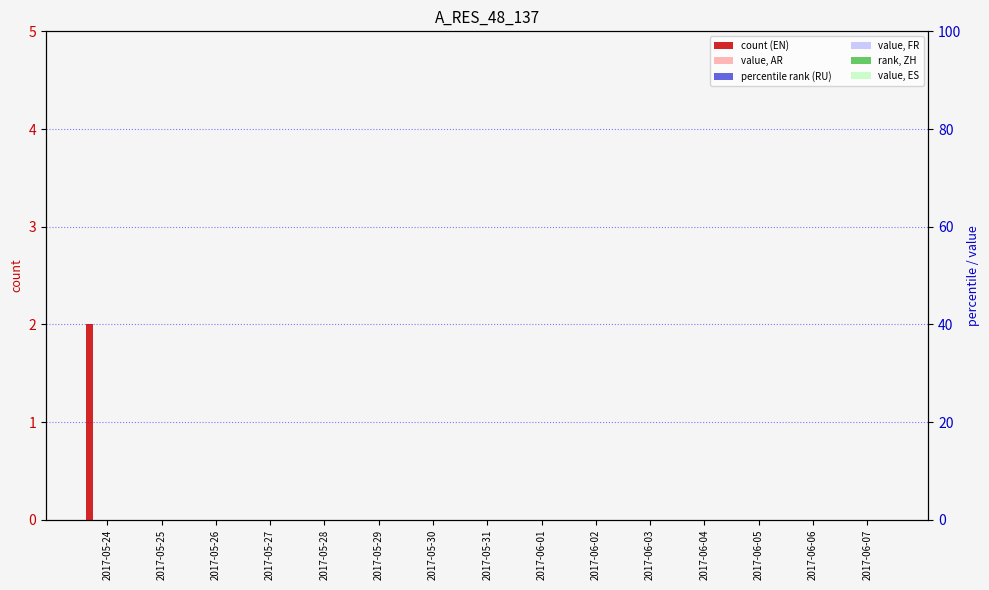

Reading left to right, transcribe all the data shown in this chart.

EN: 2017-05-24=2	2017-05-25=0	2017-05-26=0	2017-05-27=0	2017-05-28=0	2017-05-29=0	2017-05-30=0	2017-05-31=0	2017-06-01=0	2017-06-02=0	2017-06-03=0	2017-06-04=0	2017-06-05=0	2017-06-06=0	2017-06-07=0
AR: 2017-05-24=0	2017-05-25=0	2017-05-26=0	2017-05-27=0	2017-05-28=0	2017-05-29=0	2017-05-30=0	2017-05-31=0	2017-06-01=0	2017-06-02=0	2017-06-03=0	2017-06-04=0	2017-06-05=0	2017-06-06=0	2017-06-07=0
RU: 2017-05-24=0	2017-05-25=0	2017-05-26=0	2017-05-27=0	2017-05-28=0	2017-05-29=0	2017-05-30=0	2017-05-31=0	2017-06-01=0	2017-06-02=0	2017-06-03=0	2017-06-04=0	2017-06-05=0	2017-06-06=0	2017-06-07=0
FR: 2017-05-24=0	2017-05-25=0	2017-05-26=0	2017-05-27=0	2017-05-28=0	2017-05-29=0	2017-05-30=0	2017-05-31=0	2017-06-01=0	2017-06-02=0	2017-06-03=0	2017-06-04=0	2017-06-05=0	2017-06-06=0	2017-06-07=0
ZH: 2017-05-24=0	2017-05-25=0	2017-05-26=0	2017-05-27=0	2017-05-28=0	2017-05-29=0	2017-05-30=0	2017-05-31=0	2017-06-01=0	2017-06-02=0	2017-06-03=0	2017-06-04=0	2017-06-05=0	2017-06-06=0	2017-06-07=0
ES: 2017-05-24=0	2017-05-25=0	2017-05-26=0	2017-05-27=0	2017-05-28=0	2017-05-29=0	2017-05-30=0	2017-05-31=0	2017-06-01=0	2017-06-02=0	2017-06-03=0	2017-06-04=0	2017-06-05=0	2017-06-06=0	2017-06-07=0